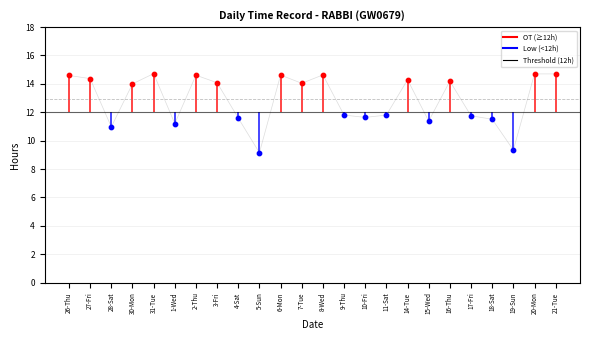

Approximately how many times larger is the value at 15-Wed compared to 26-Thu?

0.8